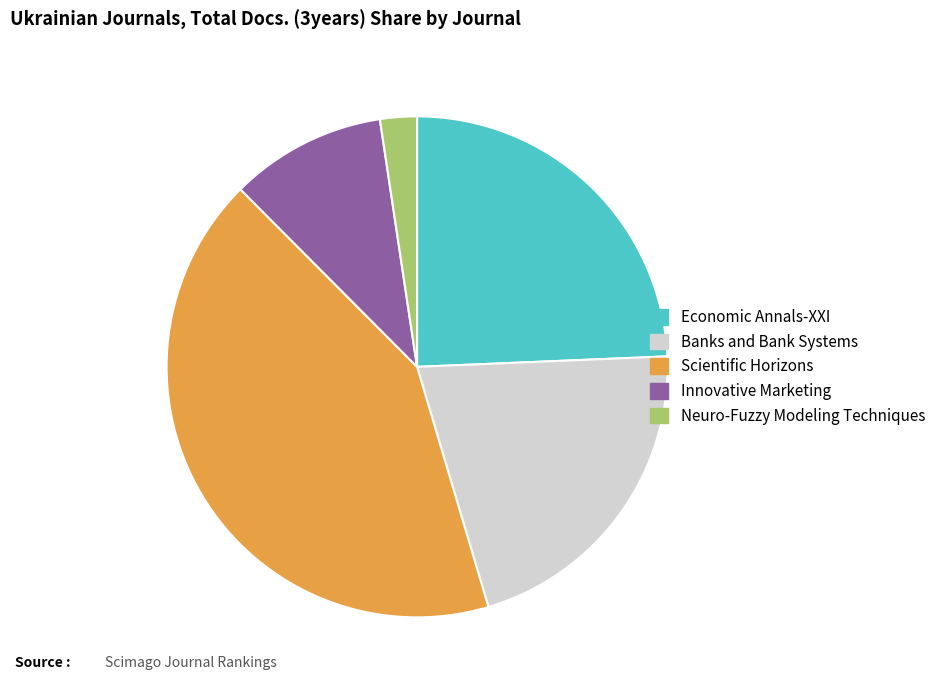

Count the number of slices in the pie.

5